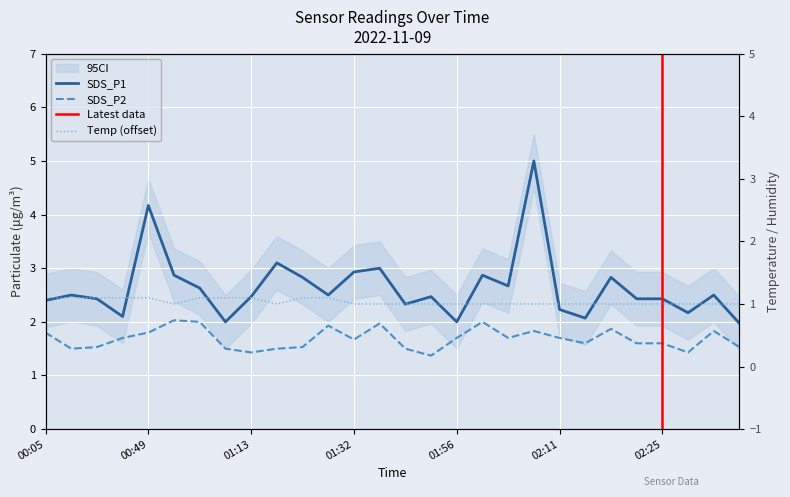

Where is the first local minimum for SDS_P1?

00:40